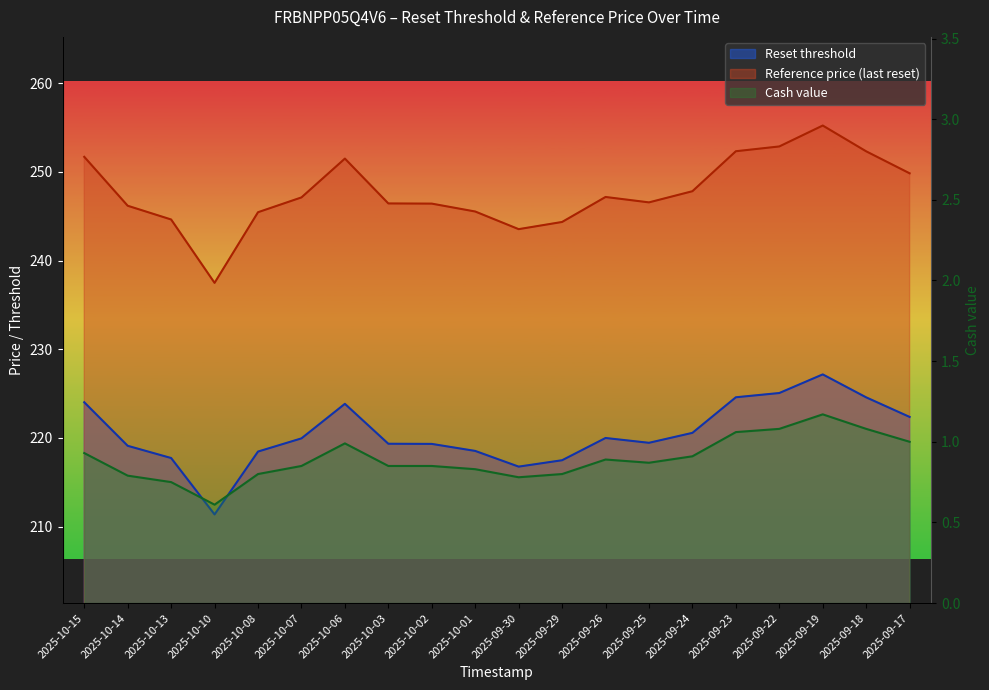

What position from the right is 2025-09-23?

5